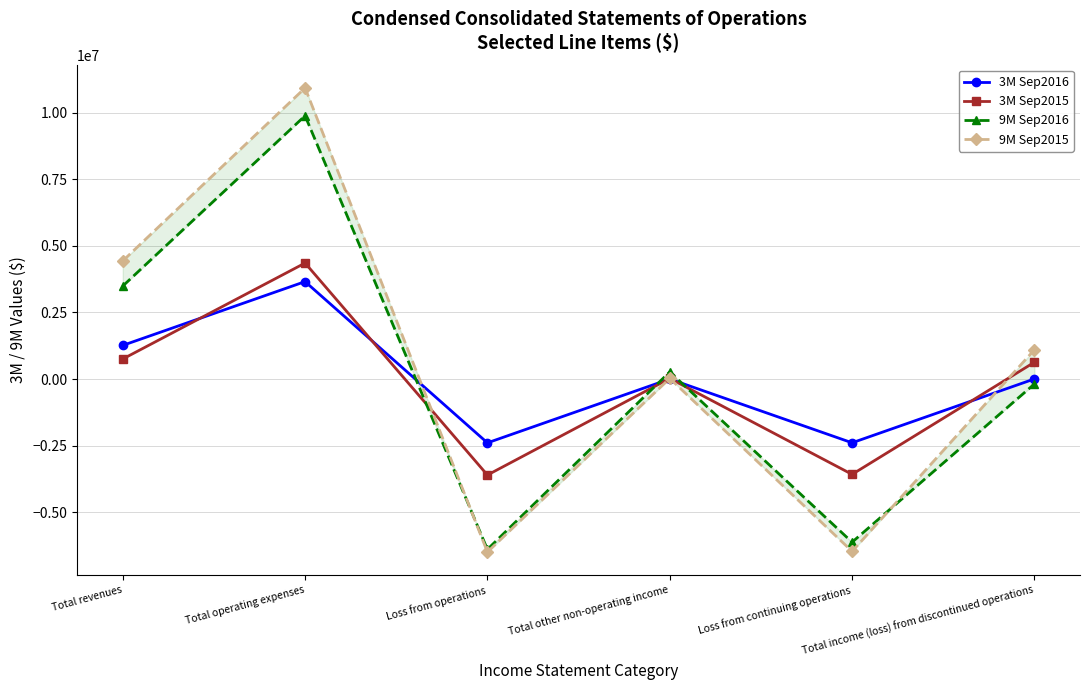

Which series ends up on top after the final intersection of 9M Sep2016 and 3M Sep2016?

3M Sep2016